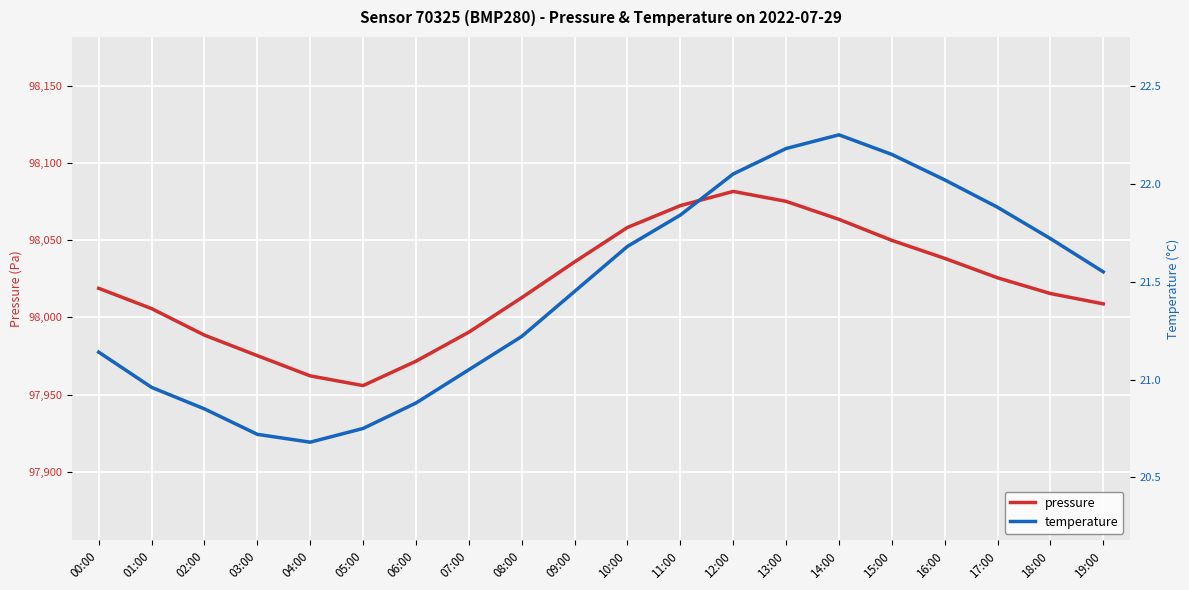

Reading left to right, list all the values displayed in this chart.

pressure: 98018.8	98005.7	97988.5	97975.2	97962.1	97955.8	97971.6	97990.4	98012.8	98035.9	98058.2	98072.3	98081.6	98075.1	98063.5	98049.9	98038.2	98025.6	98015.4	98008.8
temperature: 21.1	21.0	20.9	20.7	20.7	20.8	20.9	21.1	21.2	21.4	21.7	21.8	22.1	22.2	22.2	22.1	22.0	21.9	21.7	21.6